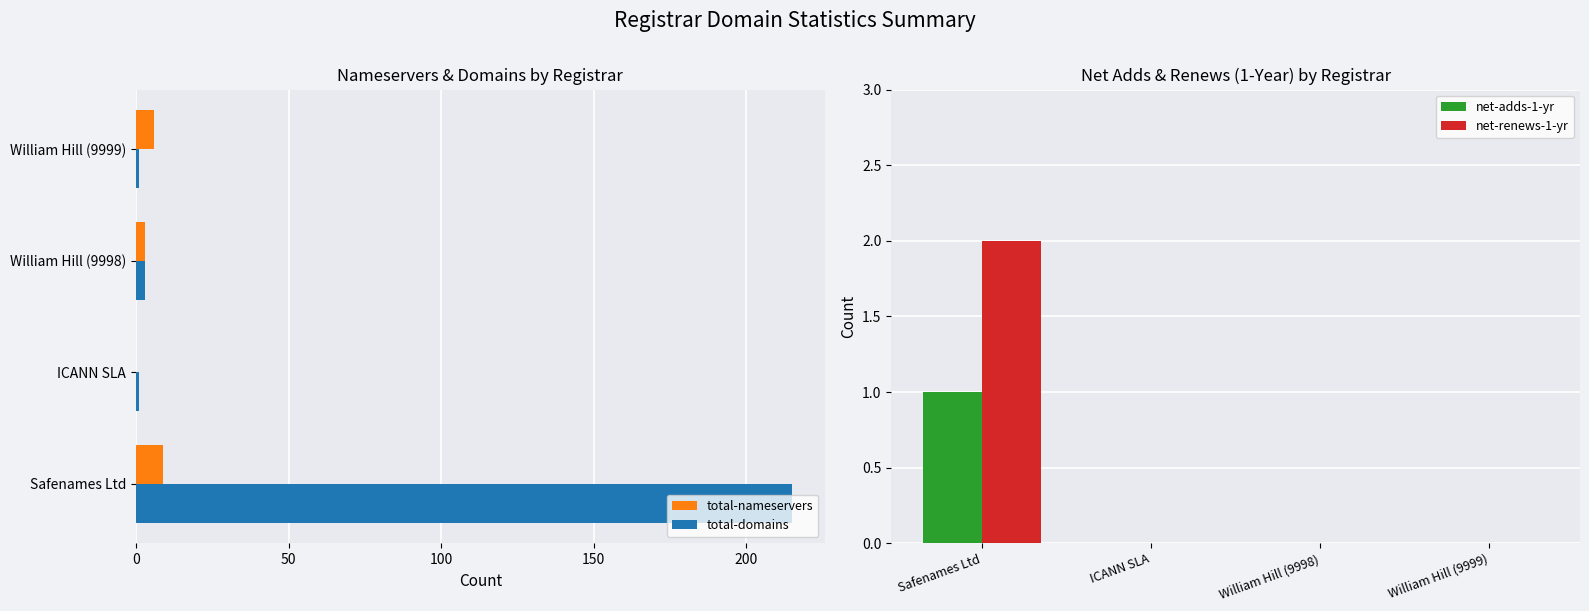

At which label is total-domains closest to 108?

William Hill (9998)